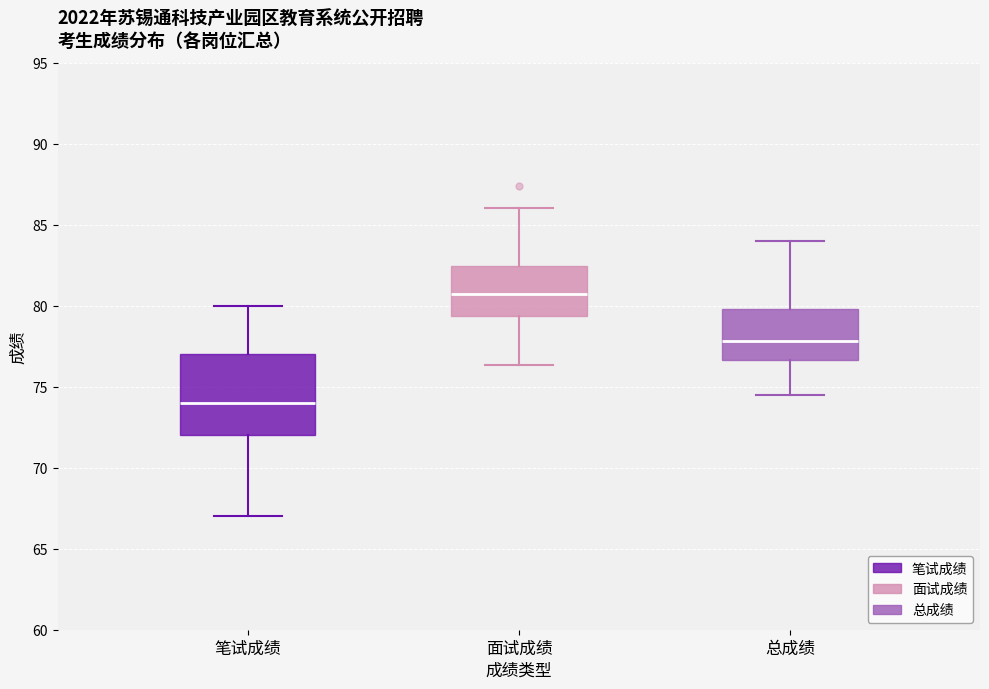

Which box's median line is the lowest?

笔试成绩